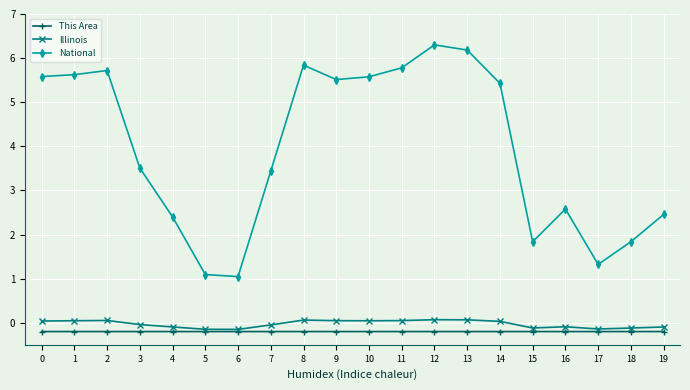

True or false: National and Illinois cross at least once.

False